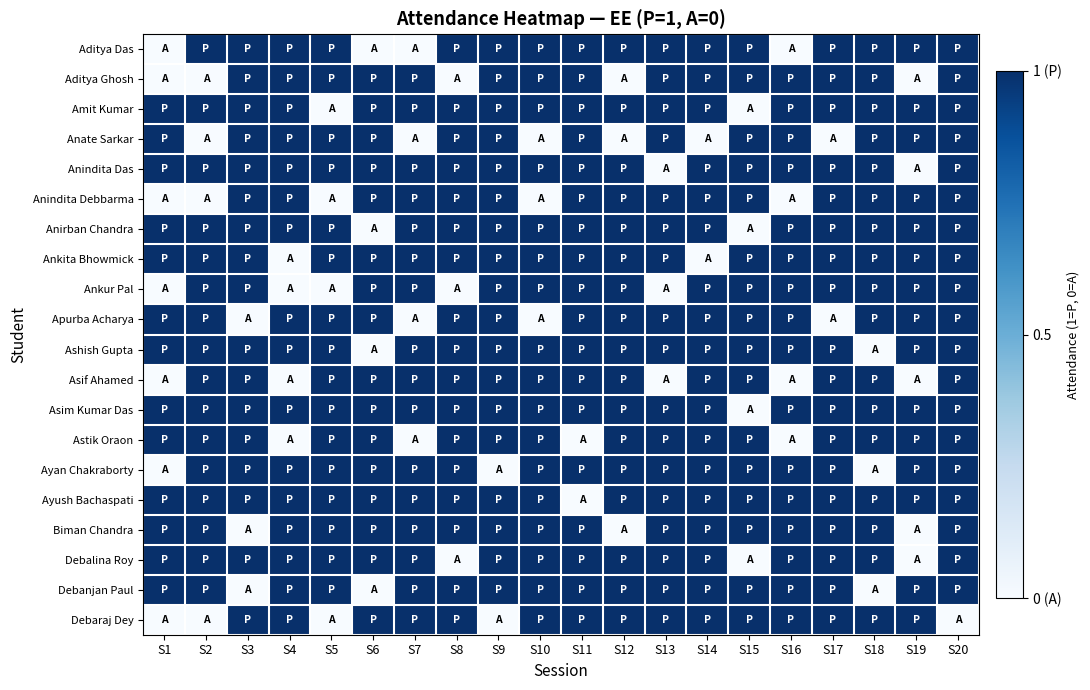

Reading right to left, extract all data points from this chart.

Aditya Das: S20=1	S19=1	S18=1	S17=1	S16=0	S15=1	S14=1	S13=1	S12=1	S11=1	S10=1	S9=1	S8=1	S7=0	S6=0	S5=1	S4=1	S3=1	S2=1	S1=0
Aditya Ghosh: S20=1	S19=0	S18=1	S17=1	S16=1	S15=1	S14=1	S13=1	S12=0	S11=1	S10=1	S9=1	S8=0	S7=1	S6=1	S5=1	S4=1	S3=1	S2=0	S1=0
Amit Kumar: S20=1	S19=1	S18=1	S17=1	S16=1	S15=0	S14=1	S13=1	S12=1	S11=1	S10=1	S9=1	S8=1	S7=1	S6=1	S5=0	S4=1	S3=1	S2=1	S1=1
Anate Sarkar: S20=1	S19=1	S18=1	S17=0	S16=1	S15=1	S14=0	S13=1	S12=0	S11=1	S10=0	S9=1	S8=1	S7=0	S6=1	S5=1	S4=1	S3=1	S2=0	S1=1
Anindita Das: S20=1	S19=0	S18=1	S17=1	S16=1	S15=1	S14=1	S13=0	S12=1	S11=1	S10=1	S9=1	S8=1	S7=1	S6=1	S5=1	S4=1	S3=1	S2=1	S1=1
Anindita Debbarma: S20=1	S19=1	S18=1	S17=1	S16=0	S15=1	S14=1	S13=1	S12=1	S11=1	S10=0	S9=1	S8=1	S7=1	S6=1	S5=0	S4=1	S3=1	S2=0	S1=0
Anirban Chandra: S20=1	S19=1	S18=1	S17=1	S16=1	S15=0	S14=1	S13=1	S12=1	S11=1	S10=1	S9=1	S8=1	S7=1	S6=0	S5=1	S4=1	S3=1	S2=1	S1=1
Ankita Bhowmick: S20=1	S19=1	S18=1	S17=1	S16=1	S15=1	S14=0	S13=1	S12=1	S11=1	S10=1	S9=1	S8=1	S7=1	S6=1	S5=1	S4=0	S3=1	S2=1	S1=1
Ankur Pal: S20=1	S19=1	S18=1	S17=1	S16=1	S15=1	S14=1	S13=0	S12=1	S11=1	S10=1	S9=1	S8=0	S7=1	S6=1	S5=0	S4=0	S3=1	S2=1	S1=0
Apurba Acharya: S20=1	S19=1	S18=1	S17=0	S16=1	S15=1	S14=1	S13=1	S12=1	S11=1	S10=0	S9=1	S8=1	S7=0	S6=1	S5=1	S4=1	S3=0	S2=1	S1=1
Ashish Gupta: S20=1	S19=1	S18=0	S17=1	S16=1	S15=1	S14=1	S13=1	S12=1	S11=1	S10=1	S9=1	S8=1	S7=1	S6=0	S5=1	S4=1	S3=1	S2=1	S1=1
Asif Ahamed: S20=1	S19=0	S18=1	S17=1	S16=0	S15=1	S14=1	S13=0	S12=1	S11=1	S10=1	S9=1	S8=1	S7=1	S6=1	S5=1	S4=0	S3=1	S2=1	S1=0
Asim Kumar Das: S20=1	S19=1	S18=1	S17=1	S16=1	S15=0	S14=1	S13=1	S12=1	S11=1	S10=1	S9=1	S8=1	S7=1	S6=1	S5=1	S4=1	S3=1	S2=1	S1=1
Astik Oraon: S20=1	S19=1	S18=1	S17=1	S16=0	S15=1	S14=1	S13=1	S12=1	S11=0	S10=1	S9=1	S8=1	S7=0	S6=1	S5=1	S4=0	S3=1	S2=1	S1=1
Ayan Chakraborty: S20=1	S19=1	S18=0	S17=1	S16=1	S15=1	S14=1	S13=1	S12=1	S11=1	S10=1	S9=0	S8=1	S7=1	S6=1	S5=1	S4=1	S3=1	S2=1	S1=0
Ayush Bachaspati: S20=1	S19=1	S18=1	S17=1	S16=1	S15=1	S14=1	S13=1	S12=1	S11=0	S10=1	S9=1	S8=1	S7=1	S6=1	S5=1	S4=1	S3=1	S2=1	S1=1
Biman Chandra: S20=1	S19=0	S18=1	S17=1	S16=1	S15=1	S14=1	S13=1	S12=0	S11=1	S10=1	S9=1	S8=1	S7=1	S6=1	S5=1	S4=1	S3=0	S2=1	S1=1
Debalina Roy: S20=1	S19=0	S18=1	S17=1	S16=1	S15=0	S14=1	S13=1	S12=1	S11=1	S10=1	S9=1	S8=0	S7=1	S6=1	S5=1	S4=1	S3=1	S2=1	S1=1
Debanjan Paul: S20=1	S19=1	S18=0	S17=1	S16=1	S15=1	S14=1	S13=1	S12=1	S11=1	S10=1	S9=1	S8=1	S7=1	S6=0	S5=1	S4=1	S3=0	S2=1	S1=1
Debaraj Dey: S20=0	S19=1	S18=1	S17=1	S16=1	S15=1	S14=1	S13=1	S12=1	S11=1	S10=1	S9=0	S8=1	S7=1	S6=1	S5=0	S4=1	S3=1	S2=0	S1=0